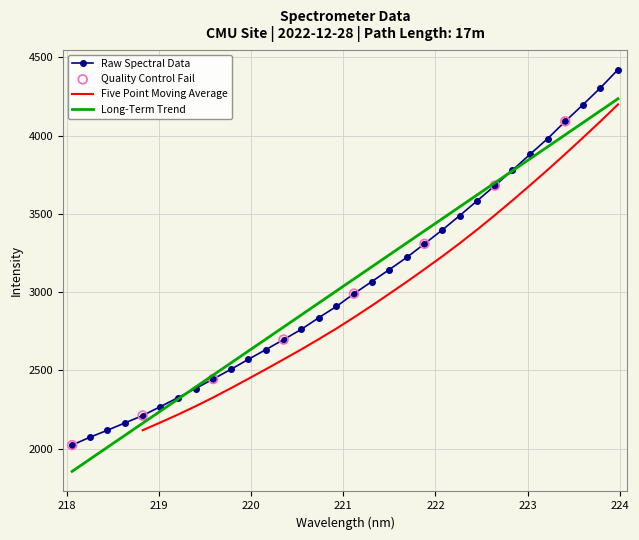

What is the ratio of the value at 222.4538 to the value at 223.7895?

0.8